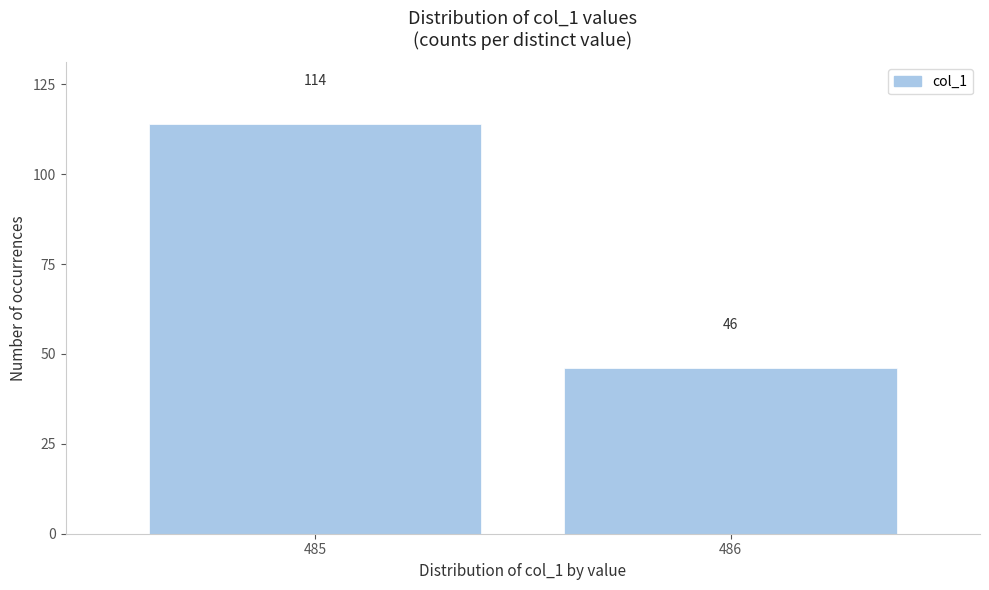

Reading left to right, list all the values displayed in this chart.

114	46